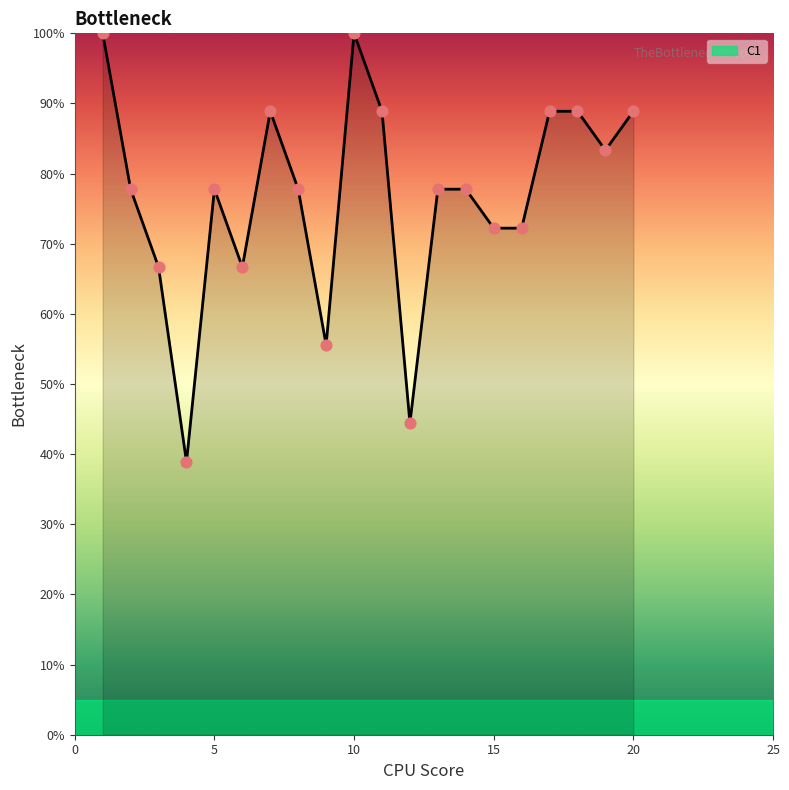

What is the minimum value shown in the chart?

38.9